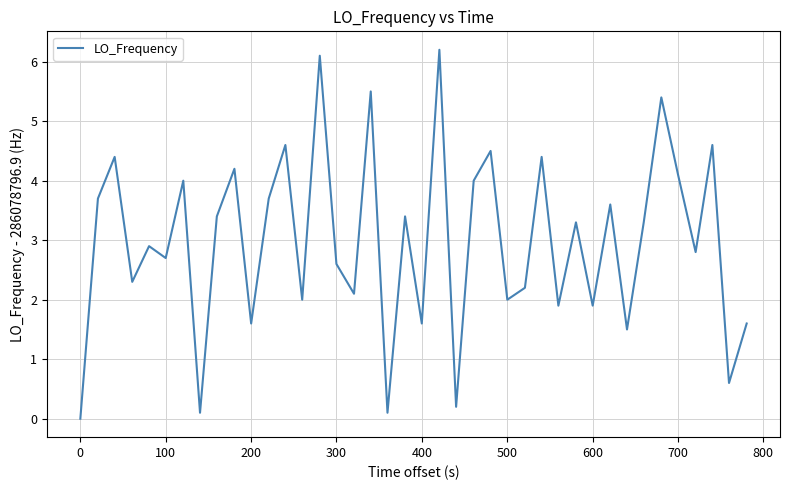

What is the greatest value displayed?

6.2